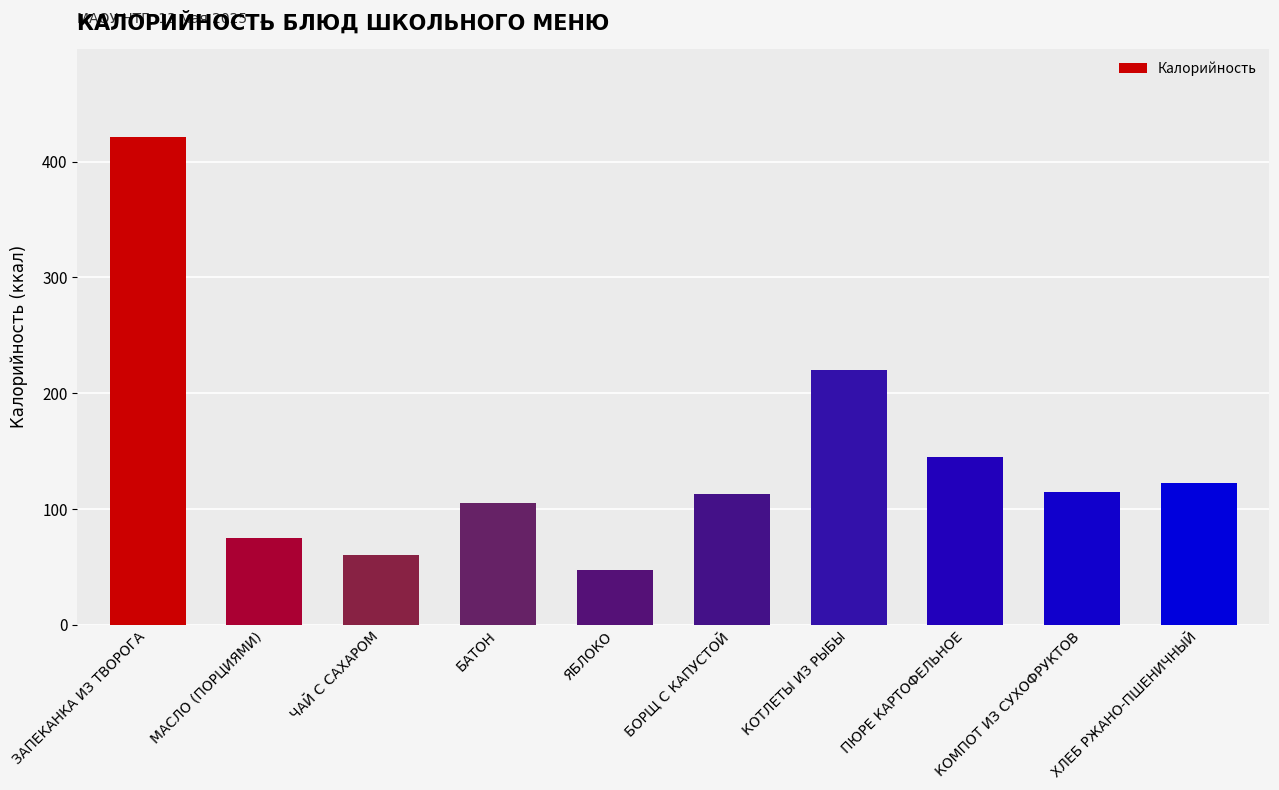

What is the sum of all values?

1424.1